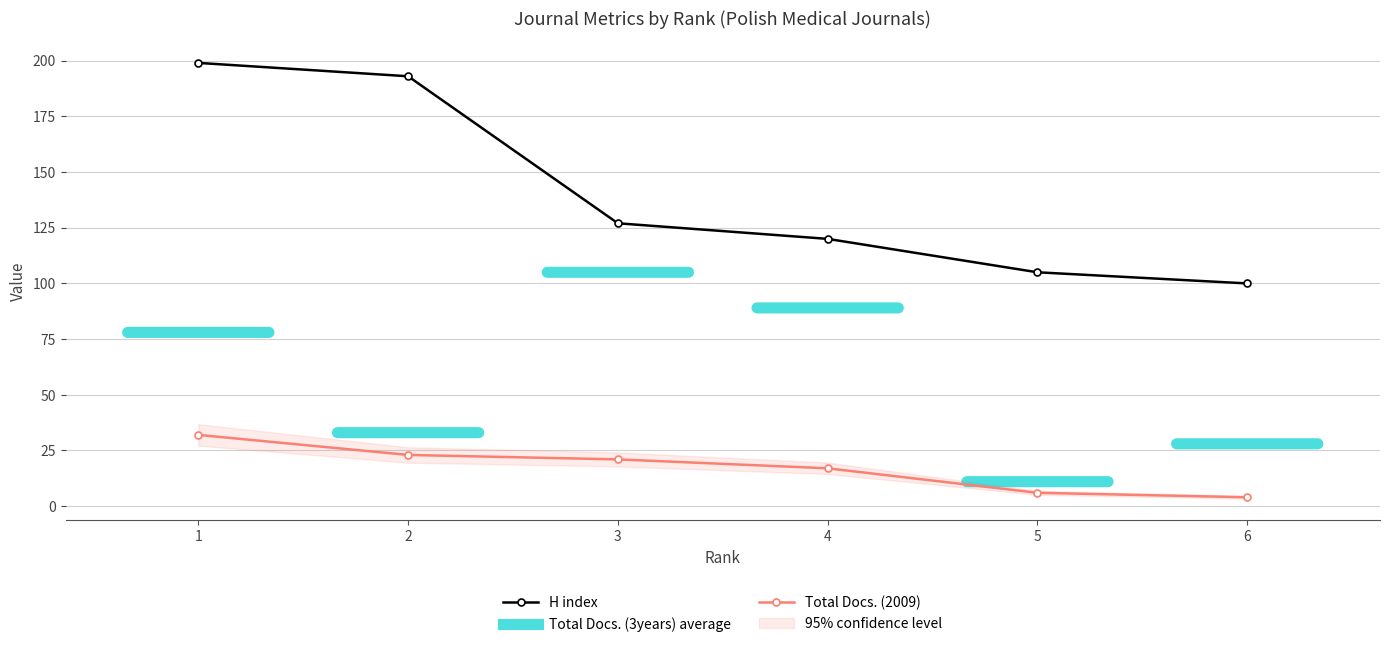

True or false: Total Docs. (2009) and H index intersect in this chart.

False